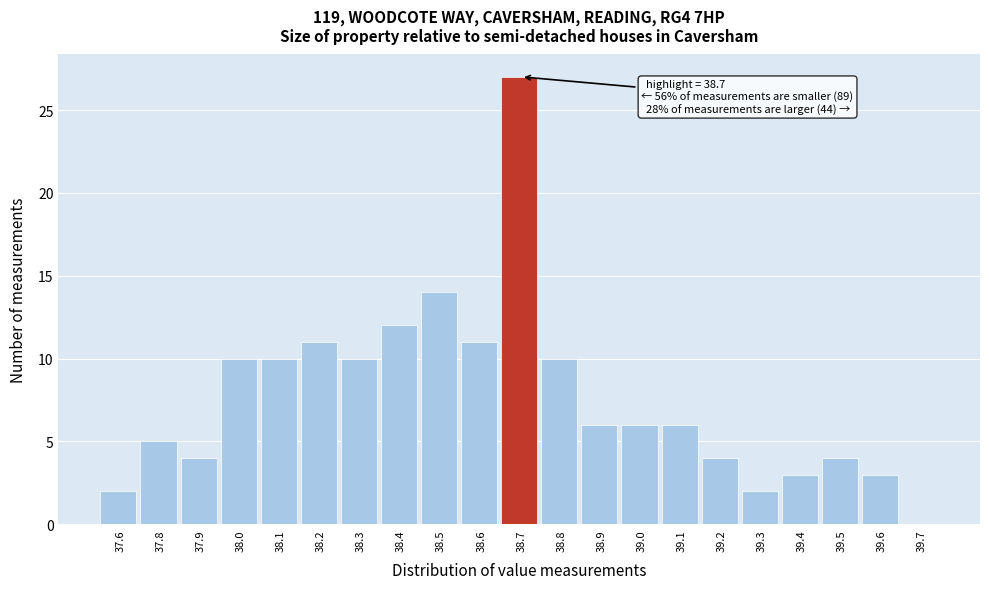

Reading left to right, transcribe all the data shown in this chart.

37.6=2	37.8=5	37.9=4	38.0=10	38.1=10	38.2=11	38.3=10	38.4=12	38.5=14	38.6=11	38.7=27	38.8=10	38.9=6	39.0=6	39.1=6	39.2=4	39.3=2	39.4=3	39.5=4	39.6=3	39.7=0